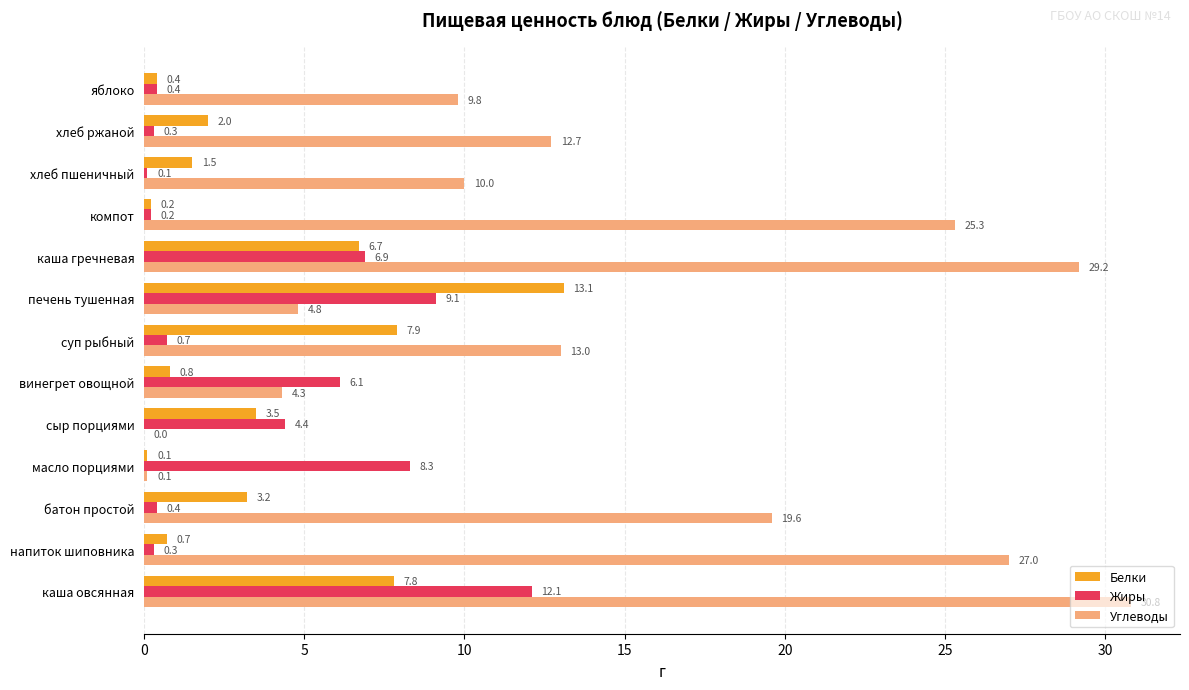

What are all the series names shown in the legend?

Белки, Жиры, Углеводы